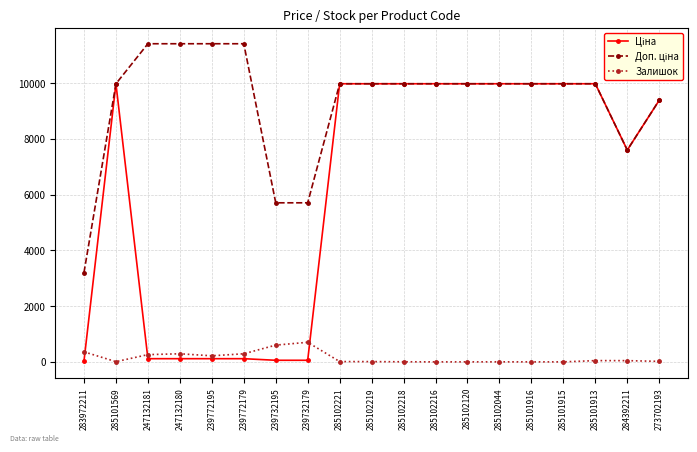

What is the total value across all series at 285101915?

19950.0